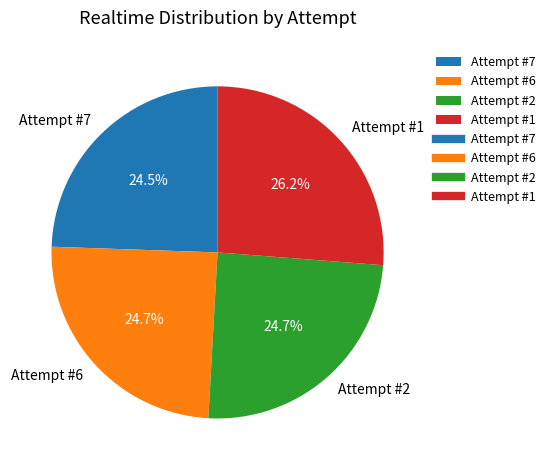

How many slices are in this pie chart?

4